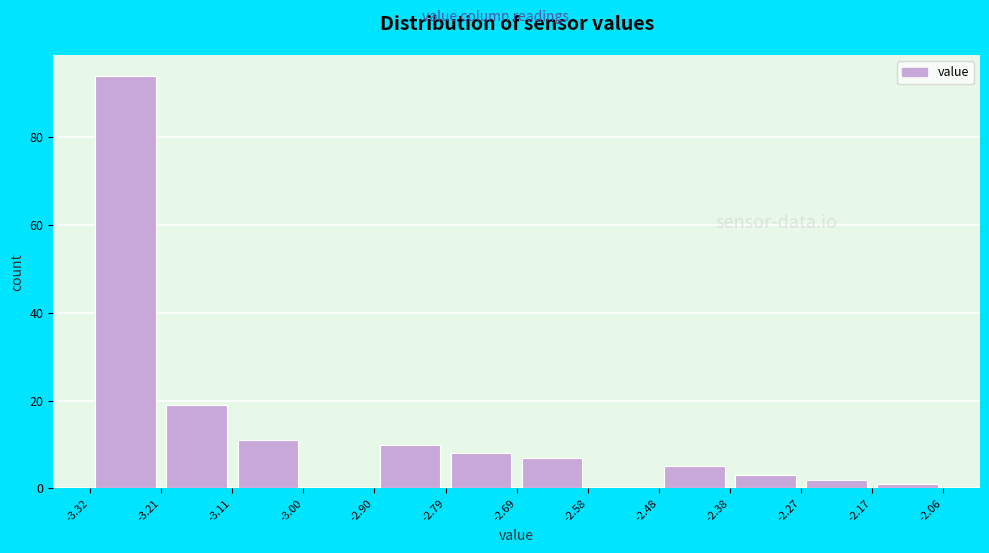

Which range on the x-axis has the tallest bar?

-3.32 to -3.21